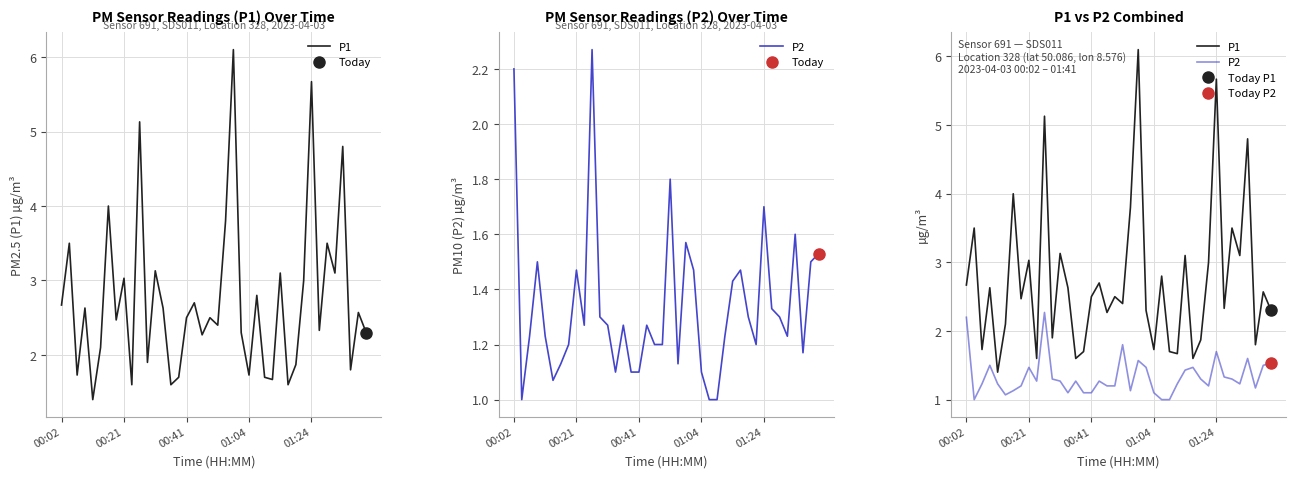

Reading left to right, what are all the values shown in this chart?

P1: 2.7	3.5	1.7	2.6	1.4	2.1	4.0	2.5	3.0	1.6	5.1	1.9	3.1	2.6	1.6	1.7	2.5	2.7	2.3	2.5	2.4	3.8	6.1	2.3	1.7	2.8	1.7	1.7	3.1	1.6	1.9	3.0	5.7	2.3	3.5	3.1	4.8	1.8	2.6	2.3
P2: 2.2	1.0	1.2	1.5	1.2	1.1	1.1	1.2	1.5	1.3	2.3	1.3	1.3	1.1	1.3	1.1	1.1	1.3	1.2	1.2	1.8	1.1	1.6	1.5	1.1	1.0	1.0	1.2	1.4	1.5	1.3	1.2	1.7	1.3	1.3	1.2	1.6	1.2	1.5	1.5